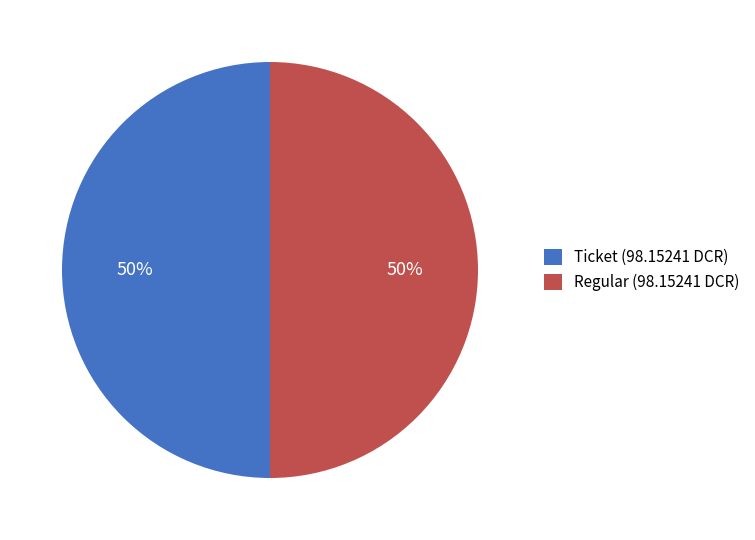

Do Ticket (98.15241 DCR) and Regular (98.15241 DCR) together represent more than half of the pie?

Yes